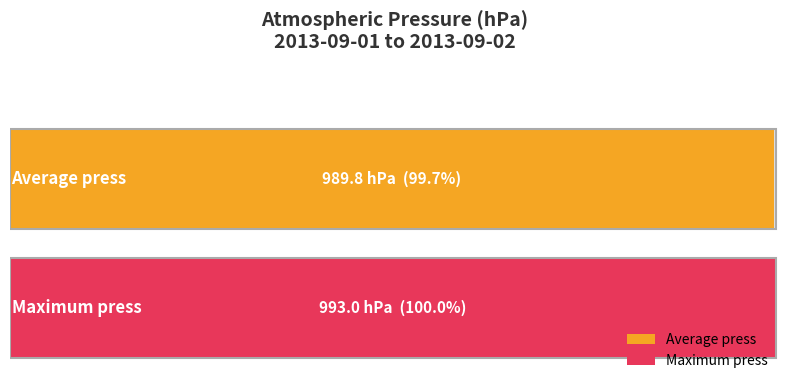

Are the bars grouped side by side (vs. stacked)?

No